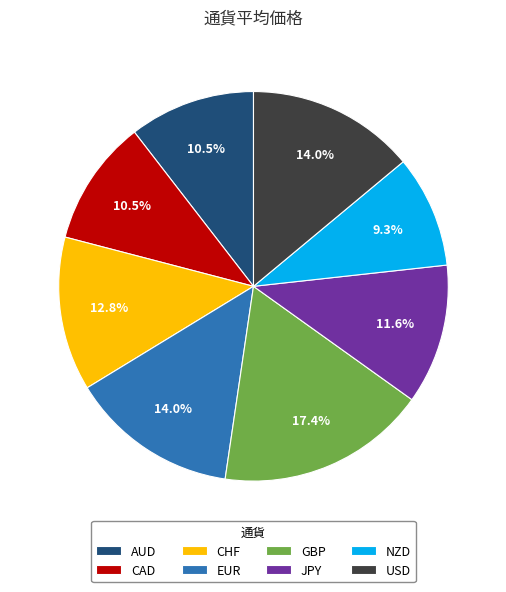

Does AUD account for over 50% of the chart?

No